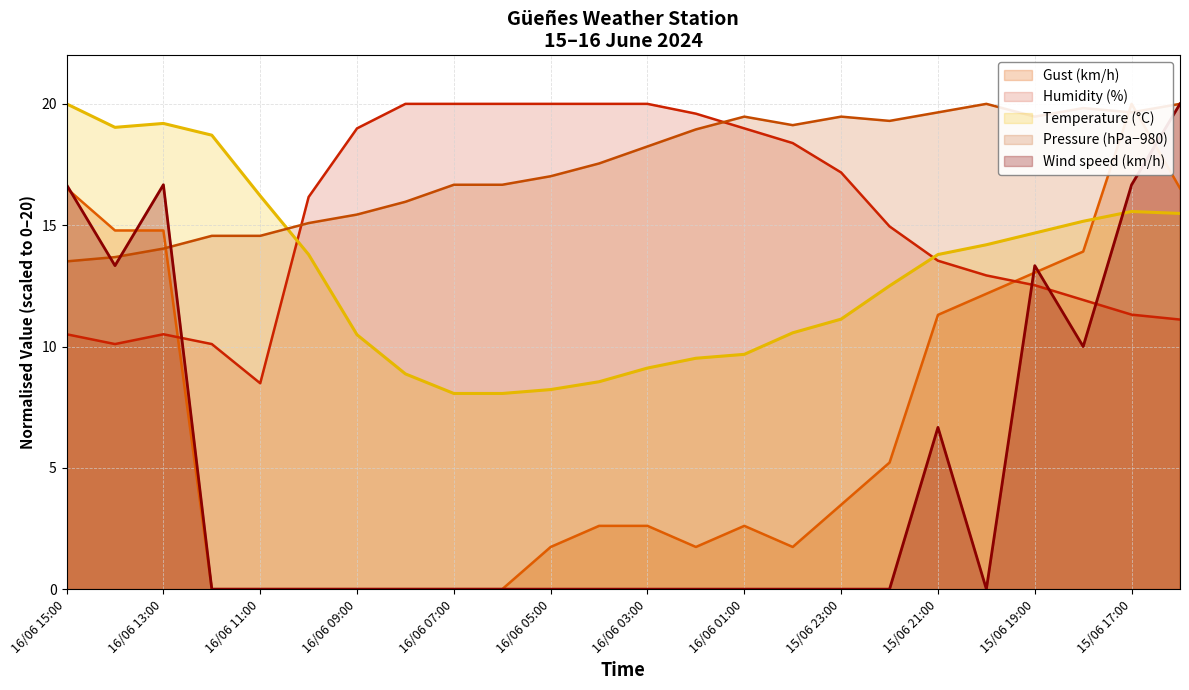

How many lines are shown in the chart?

5